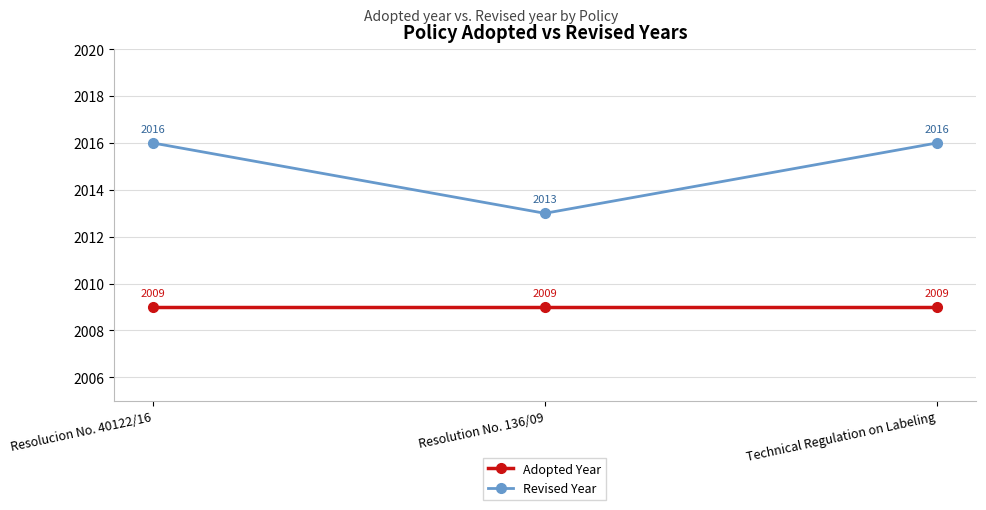

Between Resolucion No. 40122/16 and Resolution No. 136/09, which series saw the biggest shift?

Revised Year